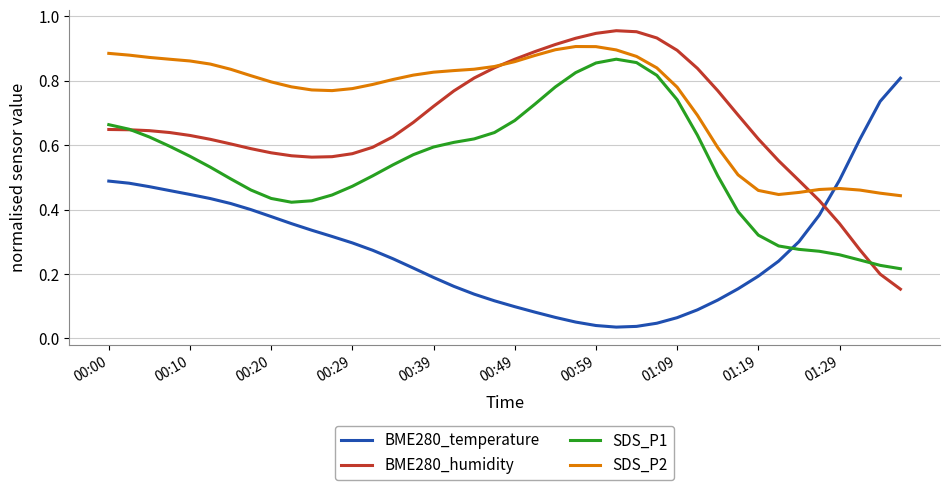

Which series ends up on top after the final intersection of BME280_temperature and SDS_P1?

BME280_temperature